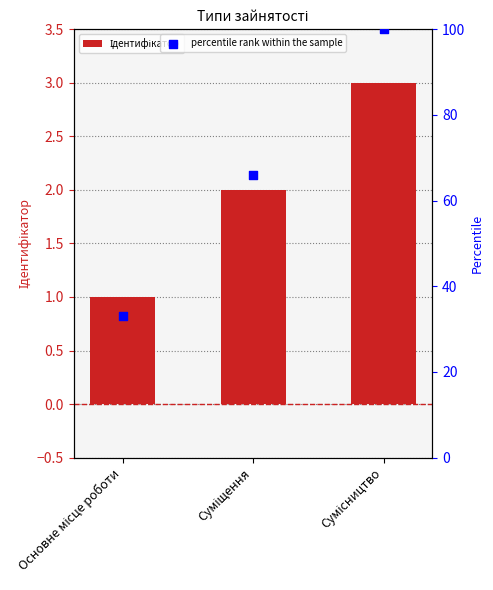

Which series reaches the maximum Y coordinate?

percentile rank within the sample